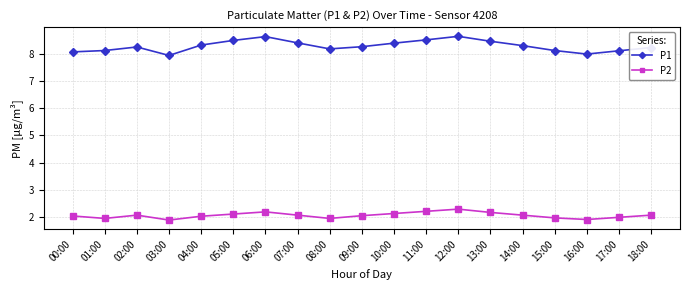

Which series has the largest range (max minus min)?

P1